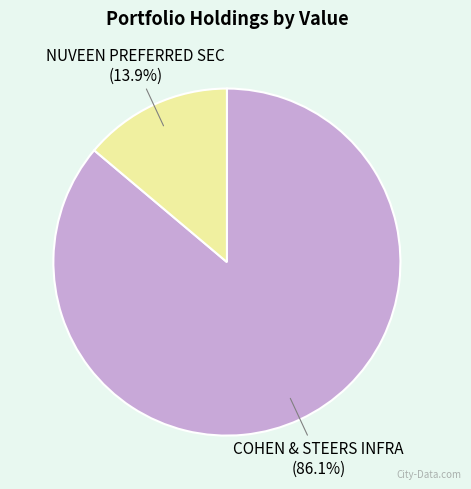

Which slice is the smallest?

NUVEEN PREFERRED SECURITIES